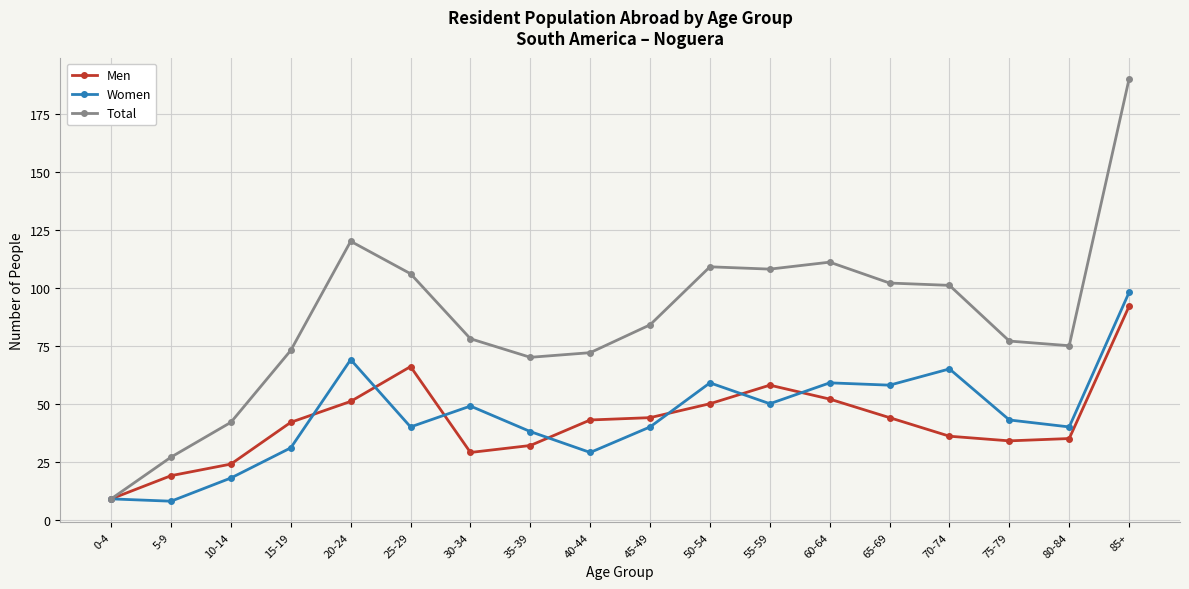

Is it true that Women equals 25 at 80-84?

False